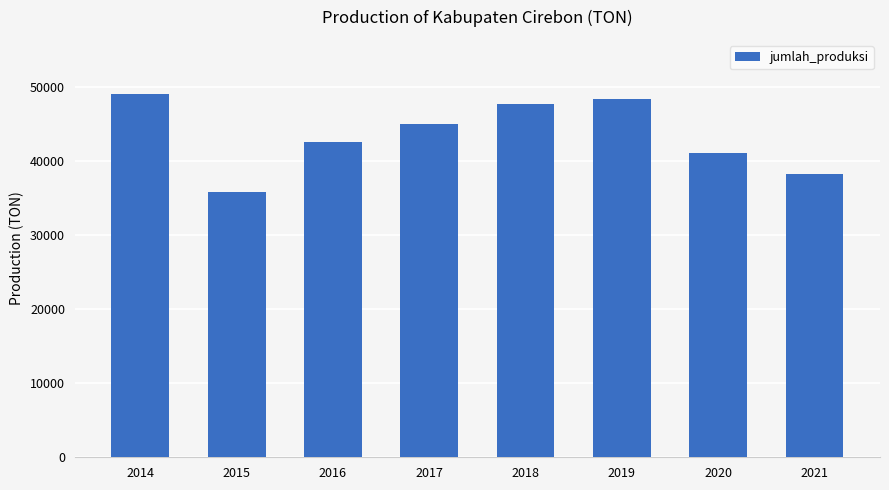

Reading right to left, transcribe all the data shown in this chart.

38284.0	41157.9	48410.2	47705.8	45050.3	42623.0	35848.8	49038.9